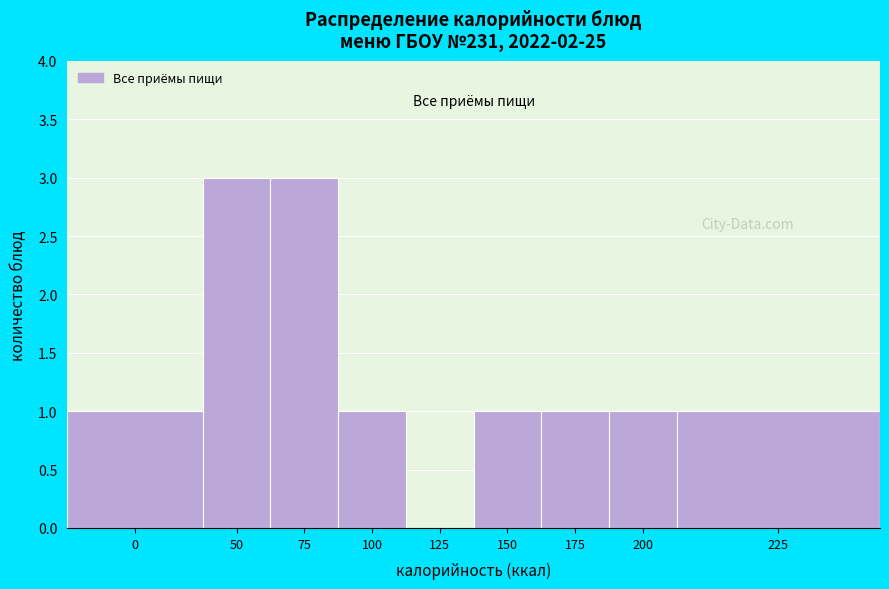

Reading right to left, transcribe all the data shown in this chart.

225=1	200=1	175=1	150=1	125=0	100=1	75=3	50=3	0=1